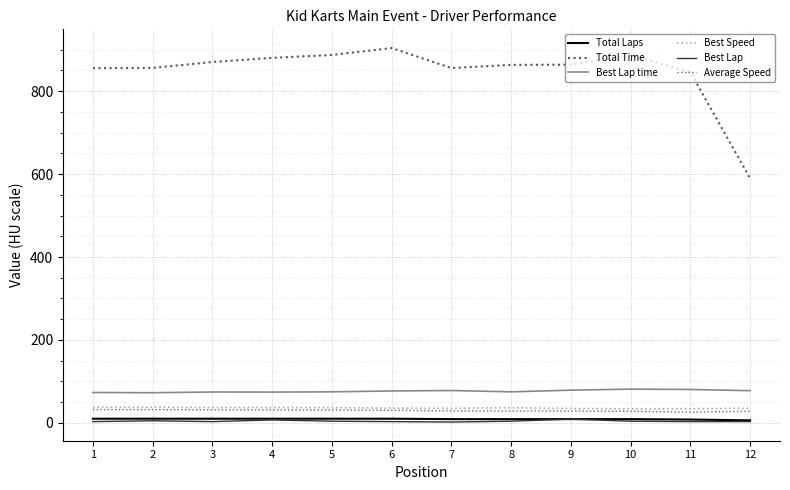

Is this an area chart (filled region under the line)?

No